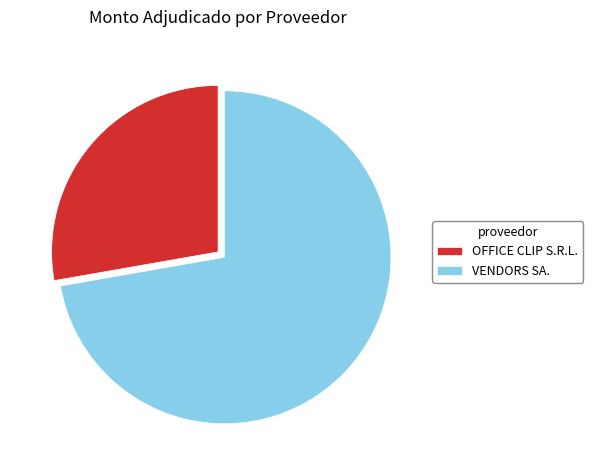

Which slice is the largest?

VENDORS SA.